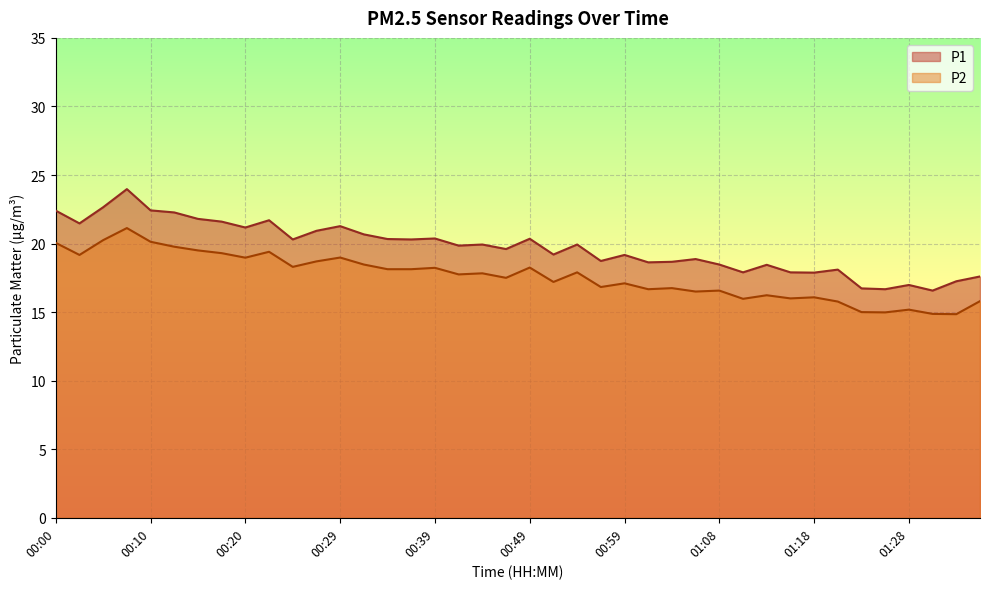

What is the difference between the P1 values at 01:33 and 01:11?

0.6